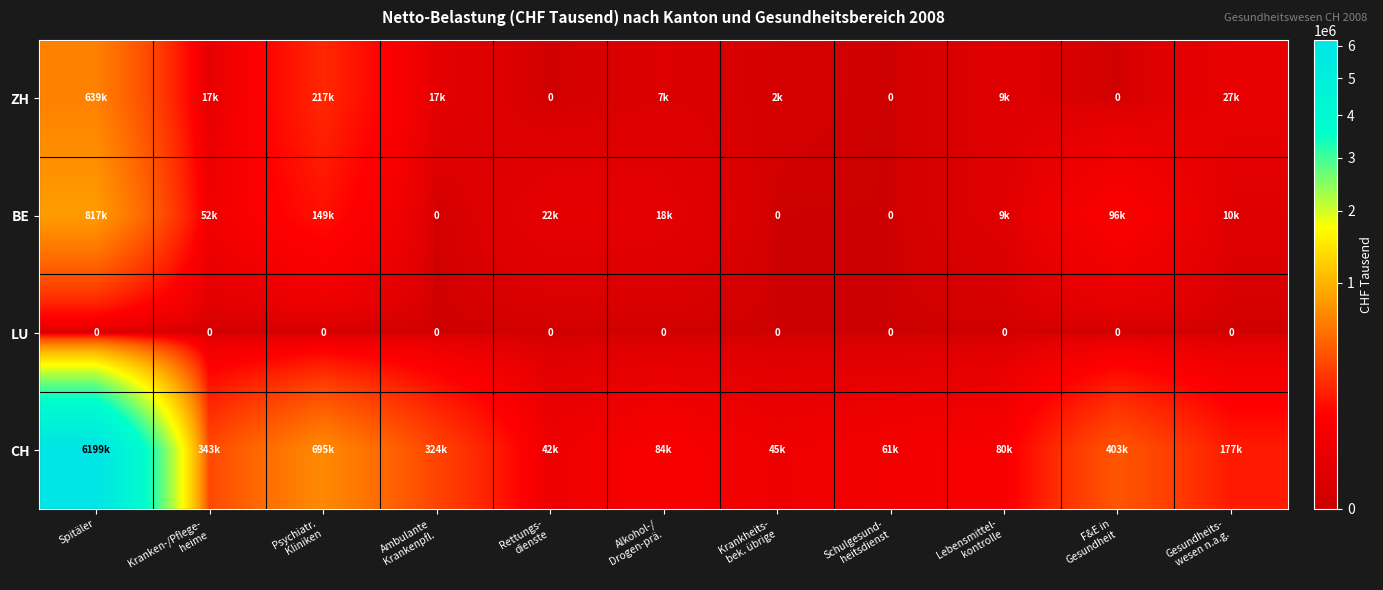

What is the greatest value displayed?

6199498.4